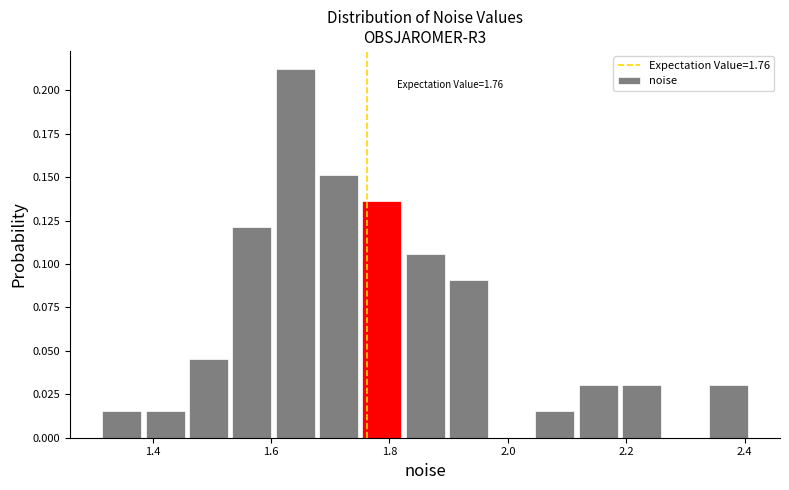

Read against the x-axis, roughly where is the centre of the tallest bar?

1.64